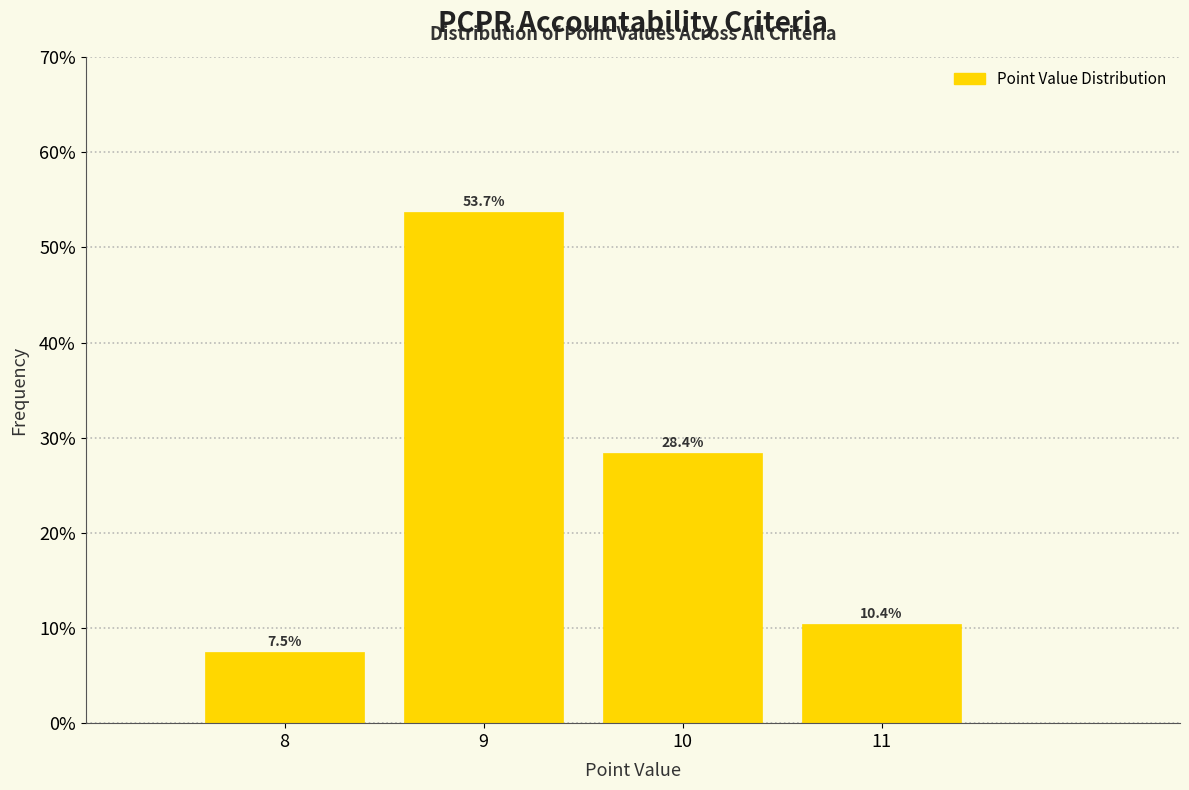

Over which range of the x-axis is the bar tallest?

8.5 to 9.5